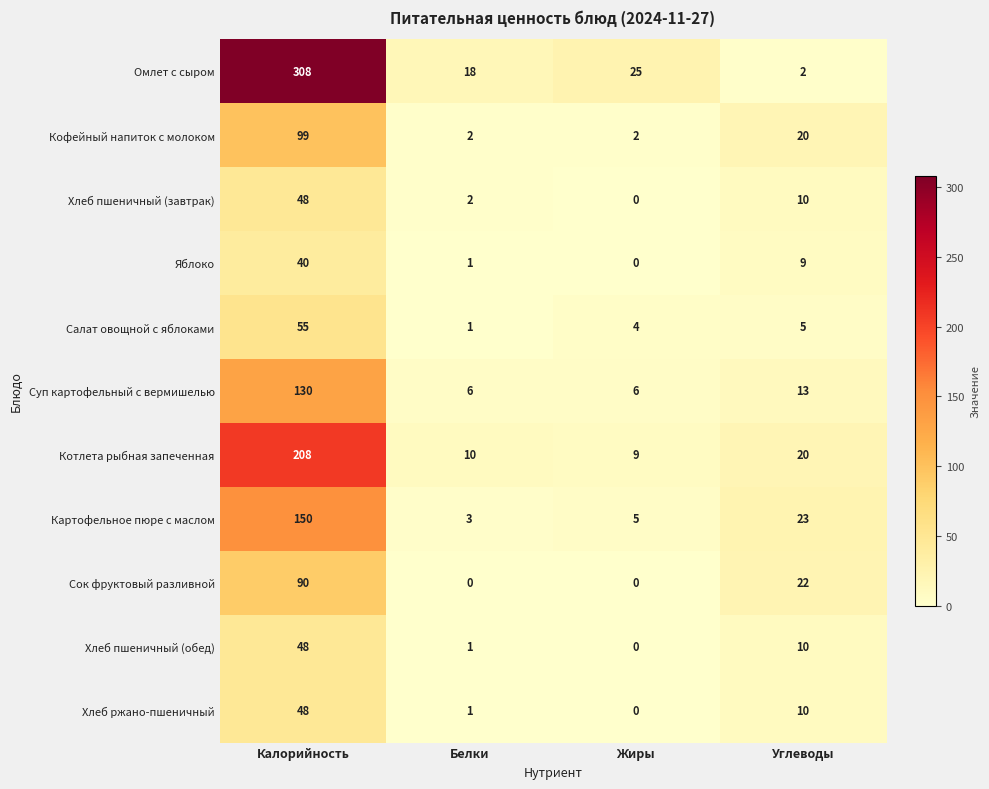

Which series has the largest total across all categories?

Омлет с сыром